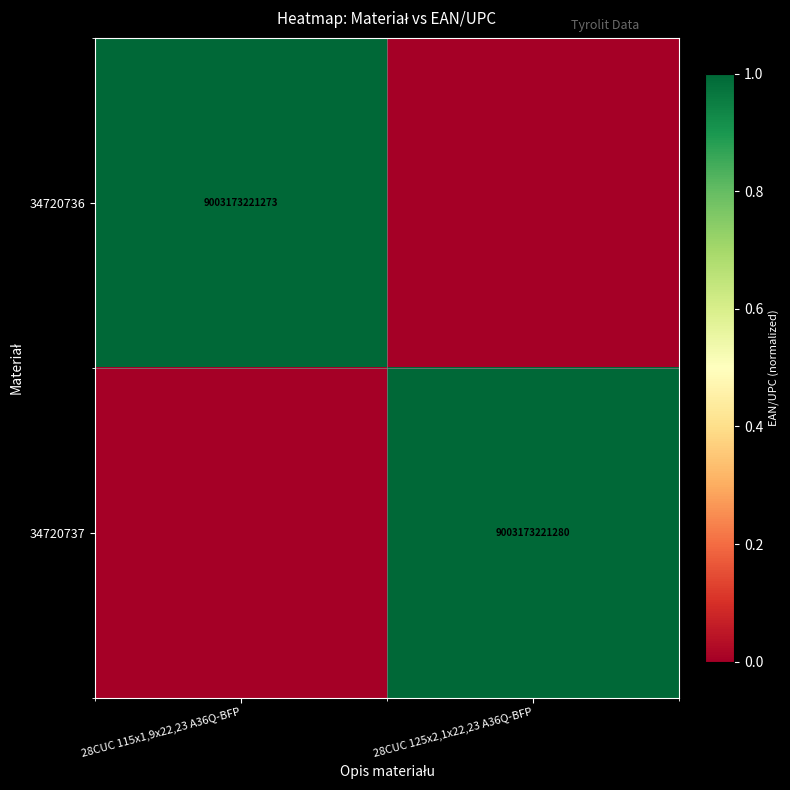

Which category has the lowest value across all series?

28CUC 125x2,1x22,23 A36Q-BFP